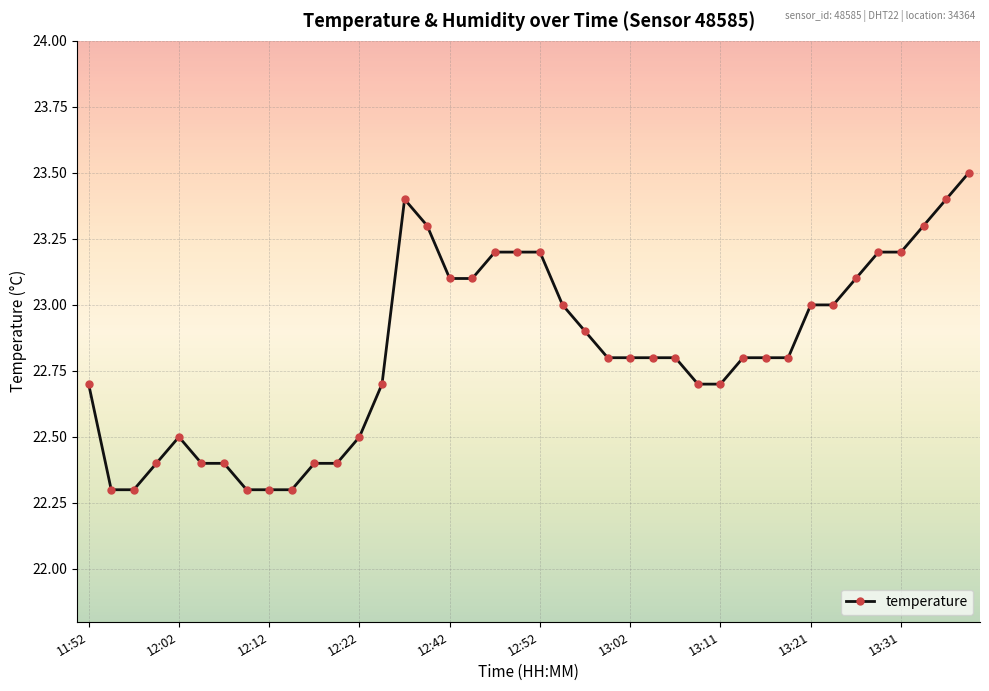

What is the average value?

22.8